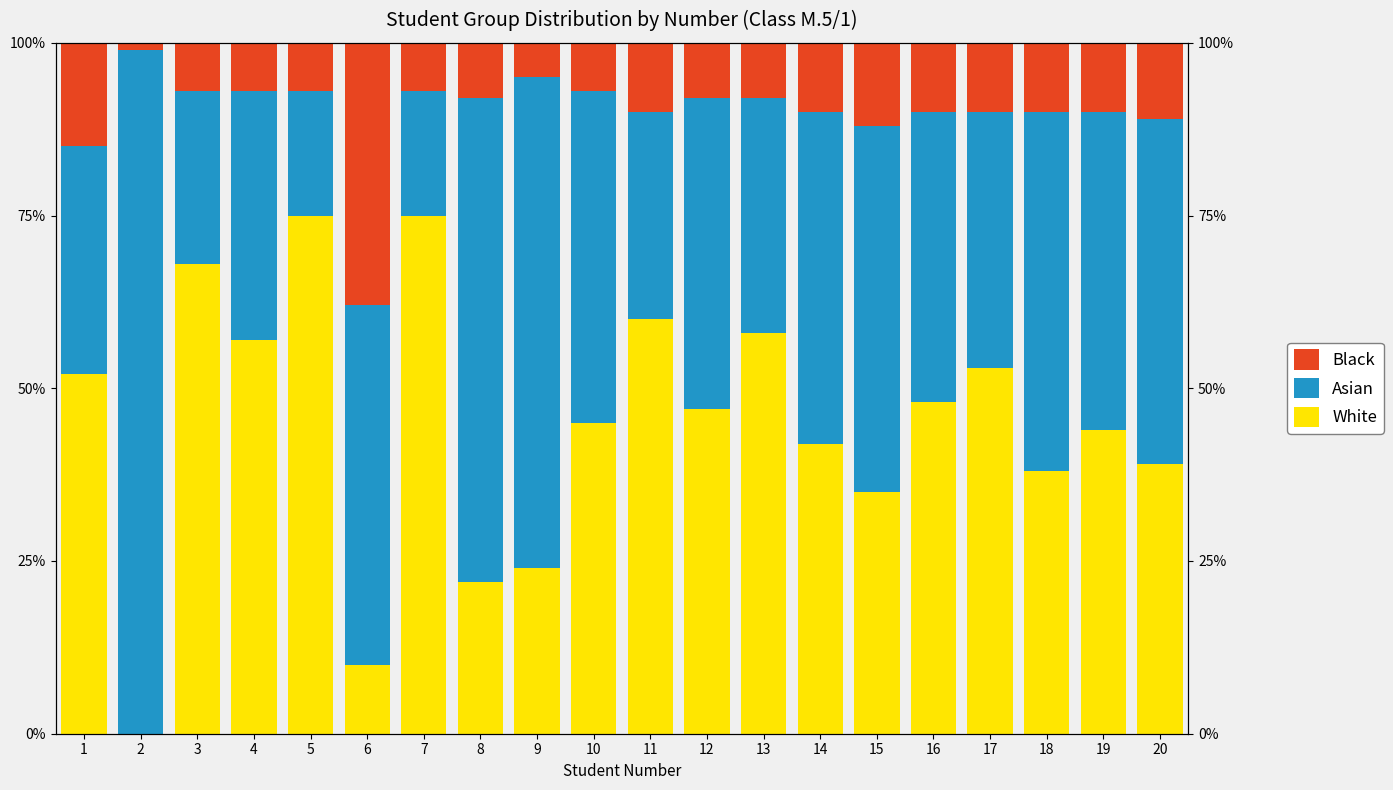

How many data points in Black are less than 10?

10